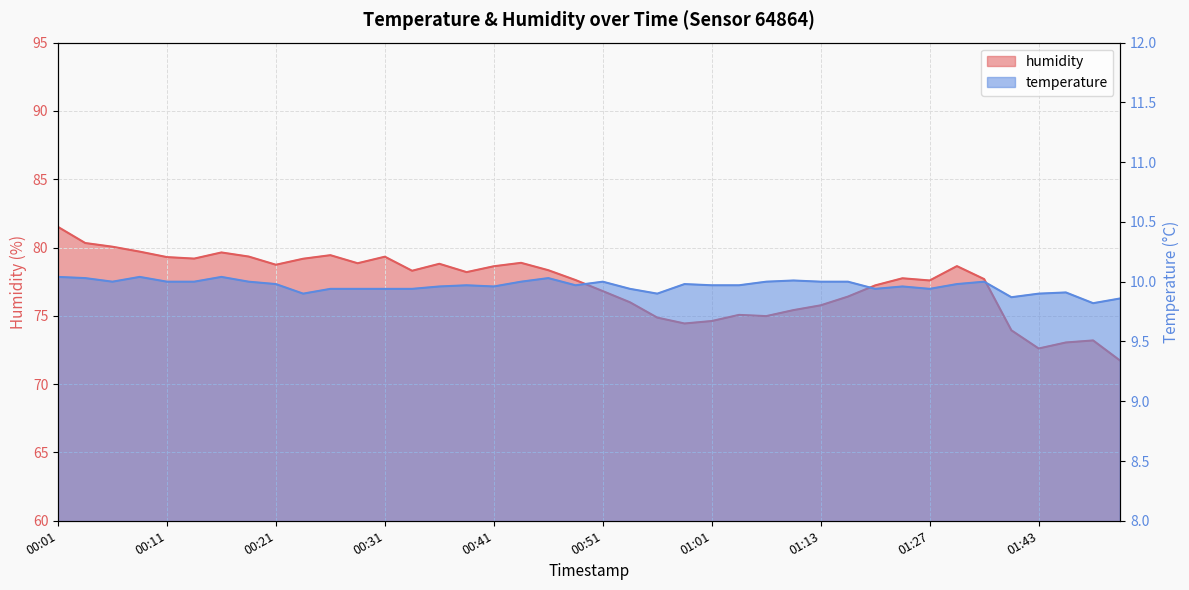

The temperature series shows 10.0 at 01:30. True or false?

True